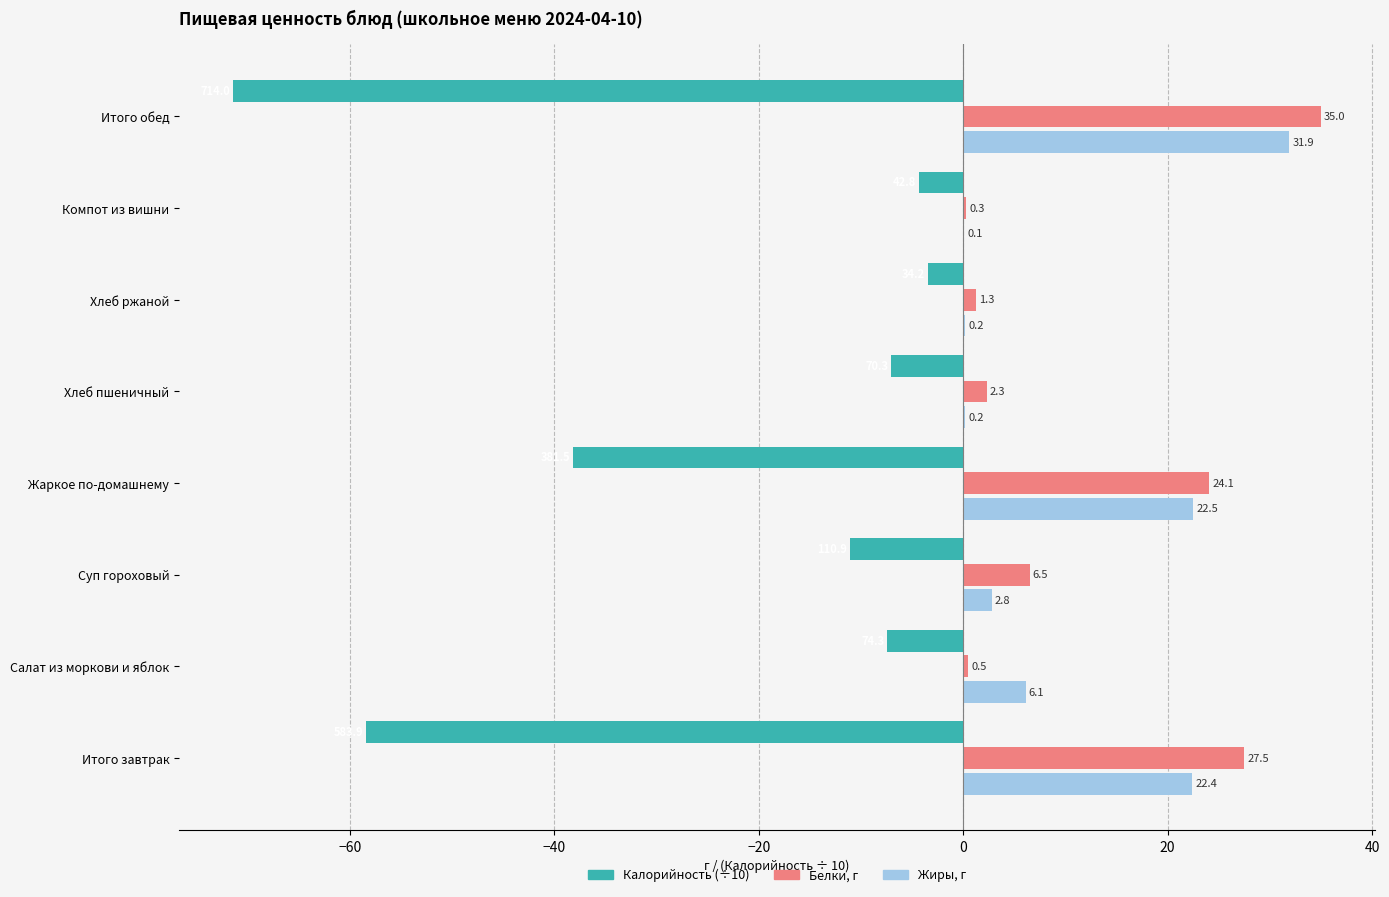

What is the total value across all series at Хлеб ржаной?

-1.9